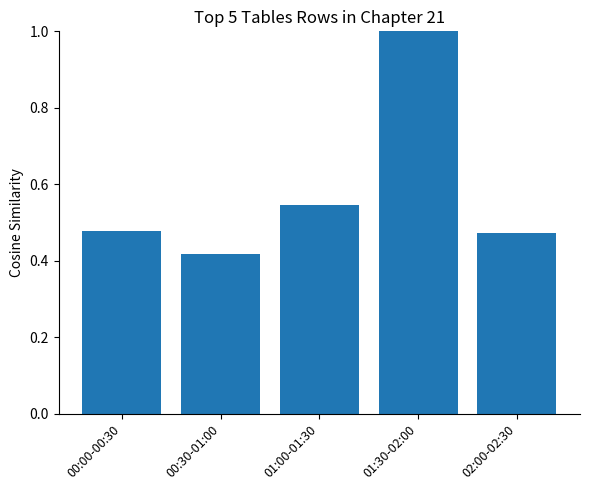

At which label is the value closest to 0?

00:30-01:00